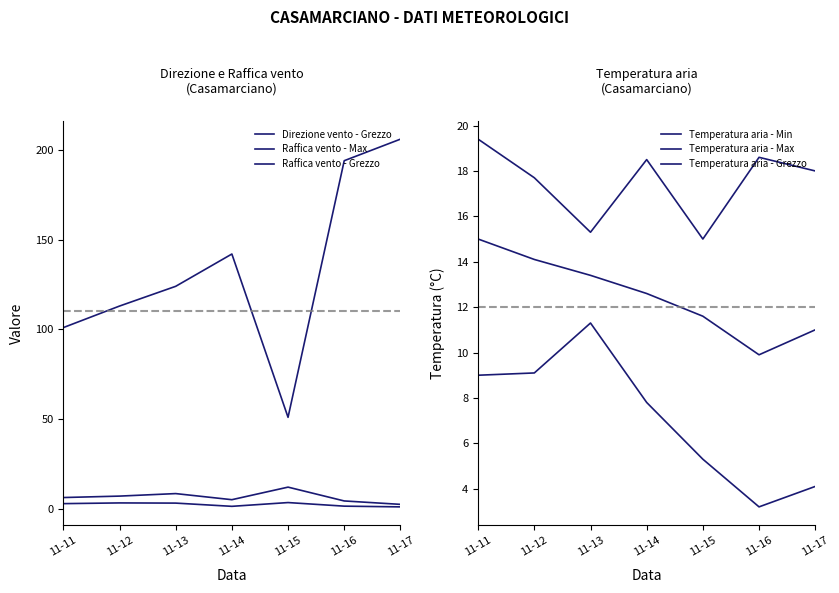

Is this an area chart (filled region under the line)?

No